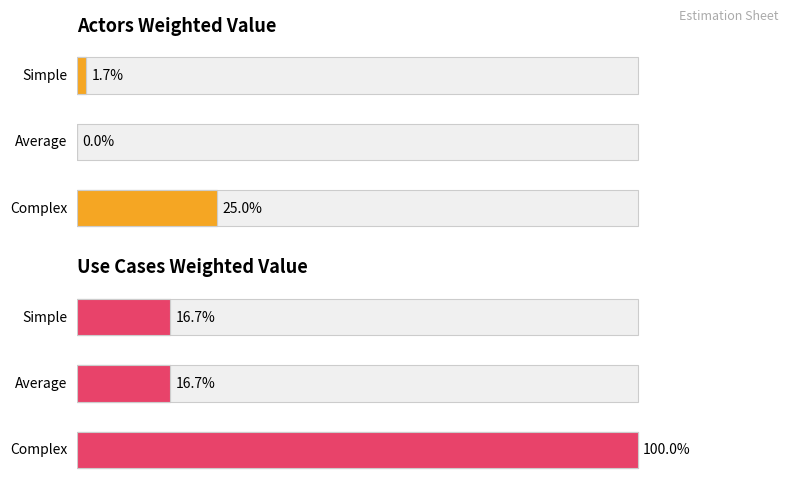

Rank the series by their maximum value, from highest to lowest.

Use Cases Weighted Value, Actors Weighted Value